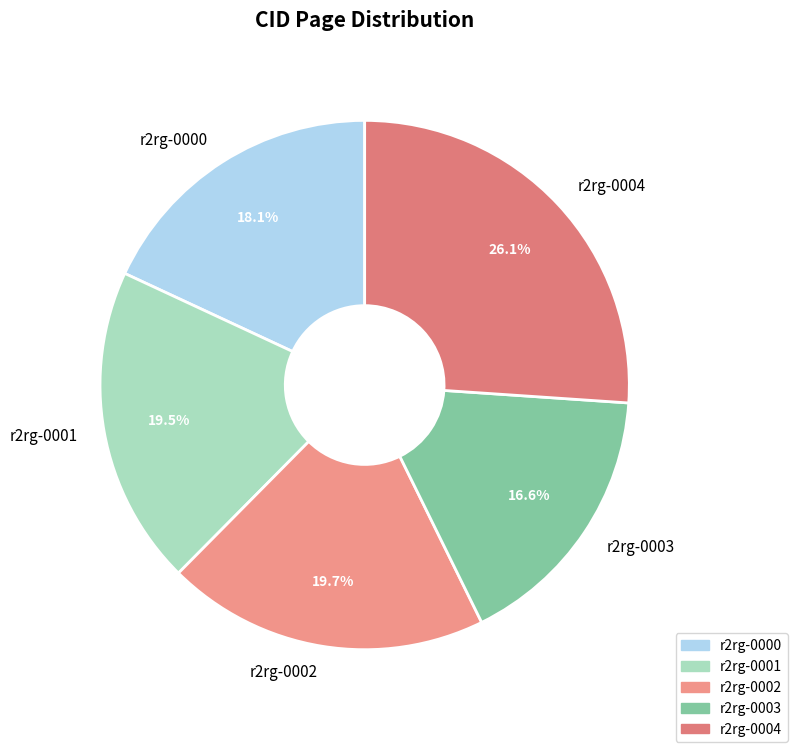

To the nearest percent, what is the combined percentage of r2rg-0000 and r2rg-0002?

38%